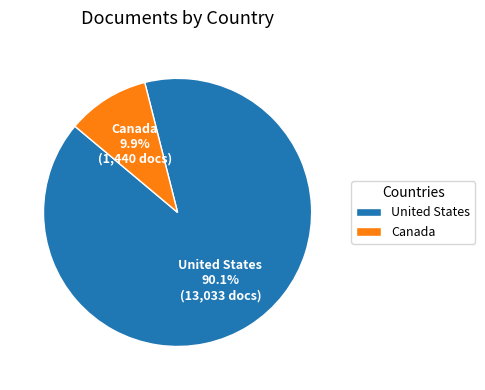

Does United States represent more than half of the total?

Yes